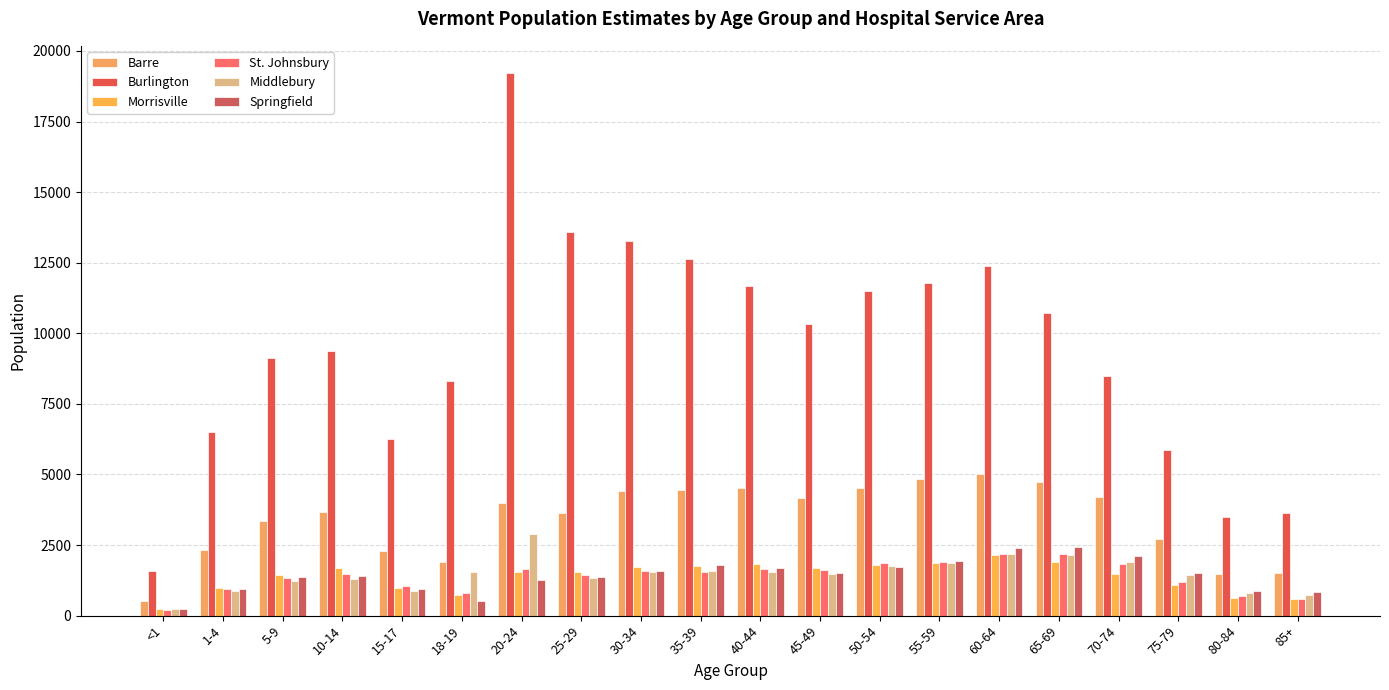

At which label is St. Johnsbury closest to 1199?

75-79